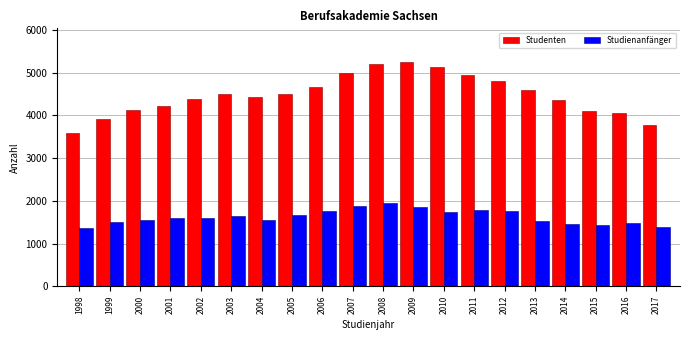

Between 2011 and 2017, which series saw the biggest shift?

Studenten